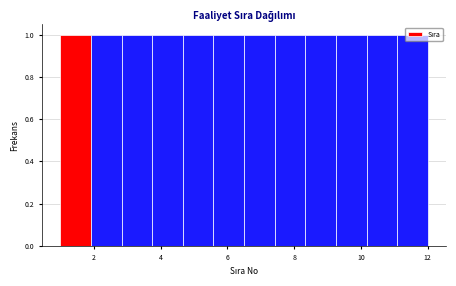

Reading left to right, transcribe this chart: for each bar, give the range it covers on the x-axis and its height. Neither the bar edges nor the heights are printed on the chart, so give them approximately, as read against the axes.

1.0 to 2.0: 1
2.0 to 2.8: 1
2.8 to 3.8: 1
3.8 to 4.6: 1
4.6 to 5.6: 1
5.6 to 6.6: 1
6.6 to 7.4: 1
7.4 to 8.4: 1
8.4 to 9.2: 1
9.2 to 10.2: 1
10.2 to 11.0: 1
11.0 to 12.0: 1